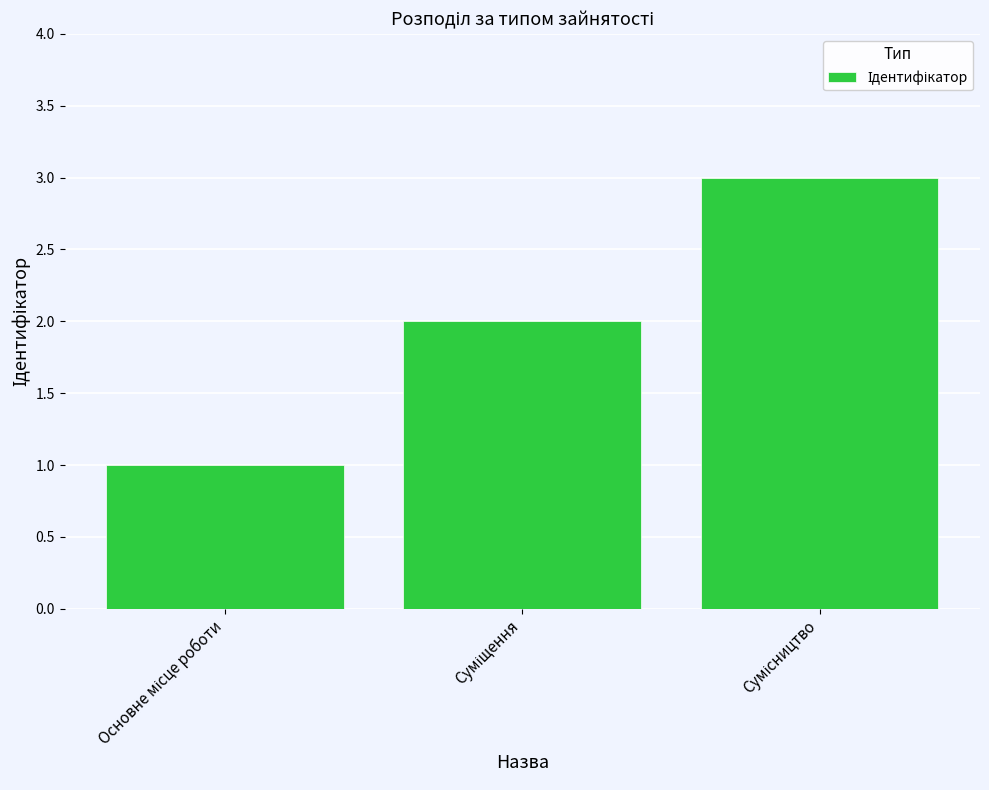

What is the sum of all values?

6